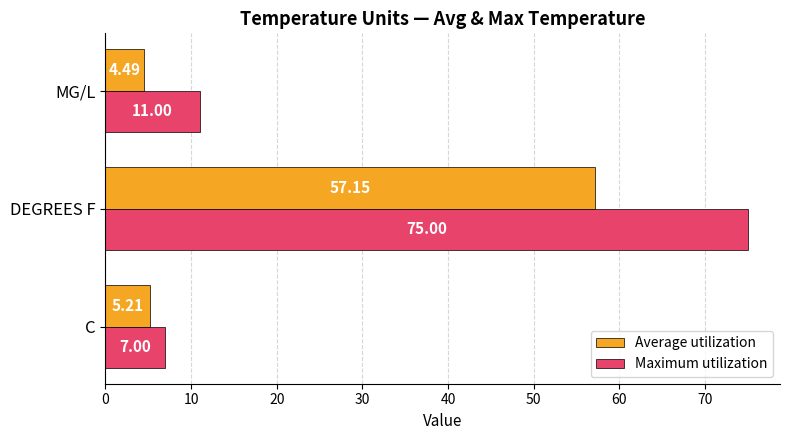

Is the value of Average utilization at MG/L greater than the value of Maximum utilization at C?

No